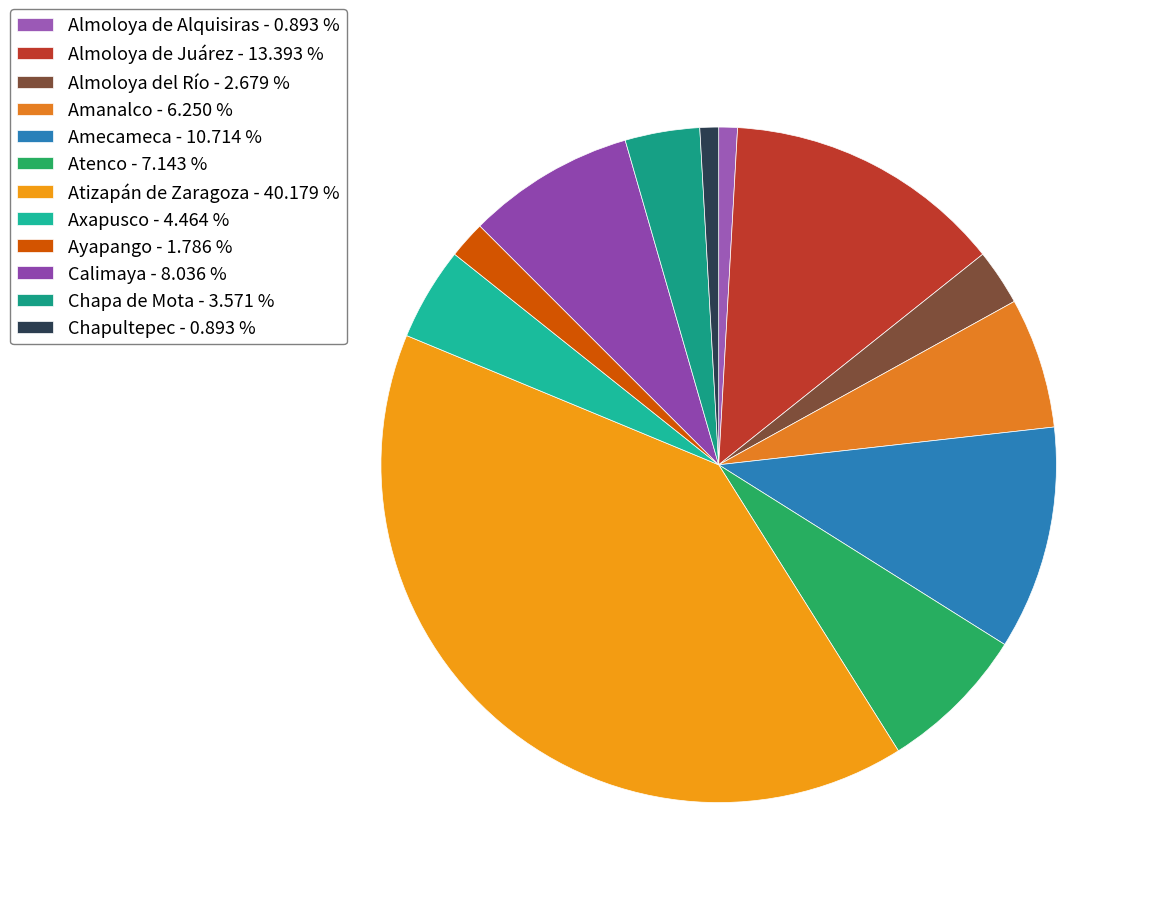

Between Chapultepec and Atenco, which is larger?

Atenco